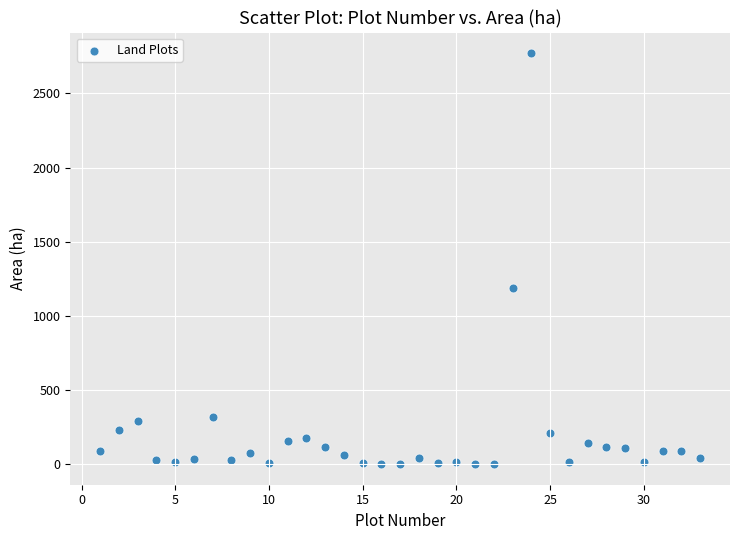

What is the range of X values (max minus min)?

32.0